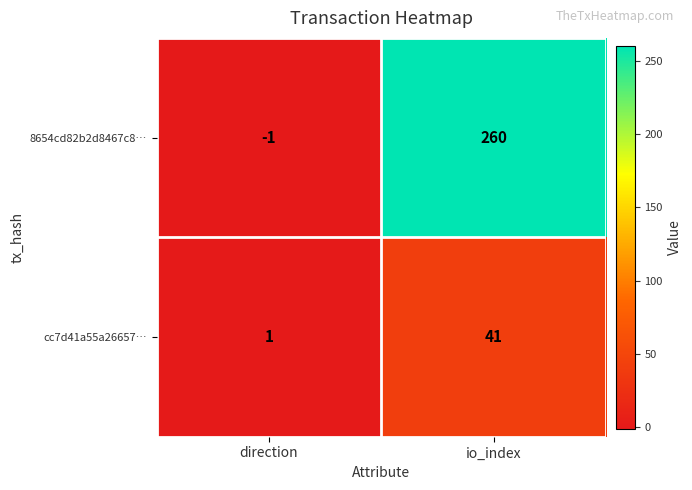

The chart shows a value of 41 at io_index. True or false?

True